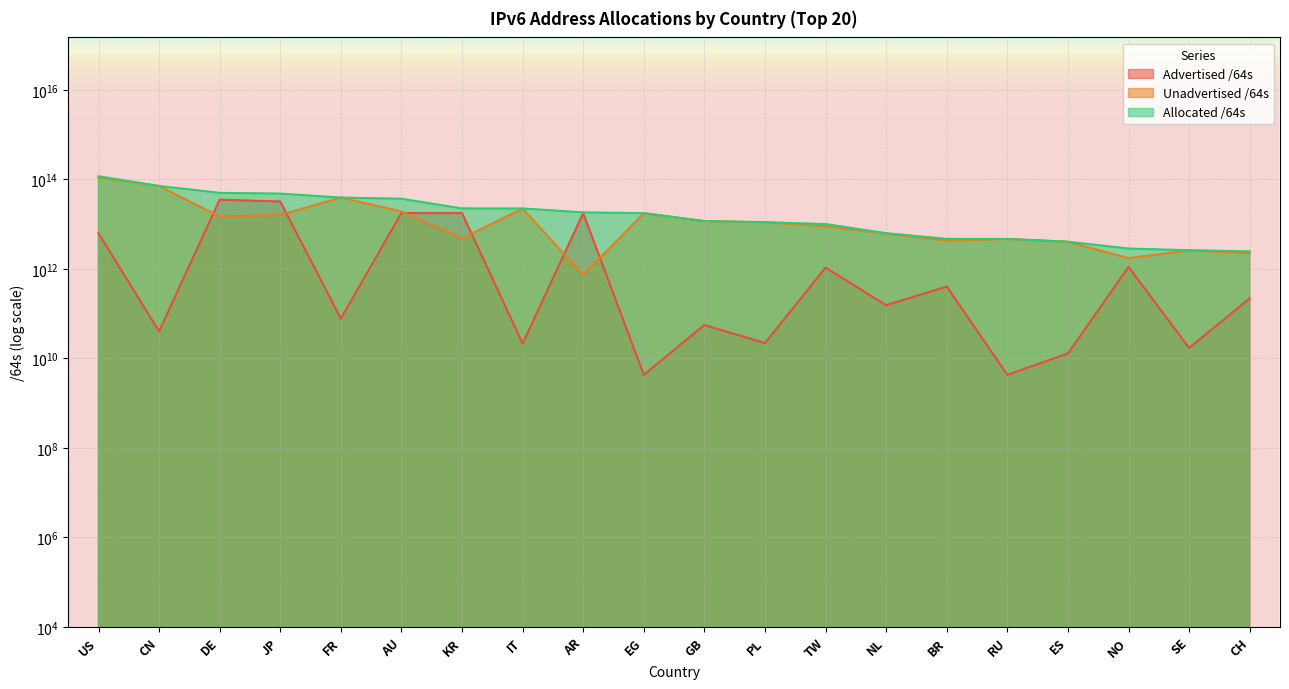

What is the sum of all Unadvertised /64s values?

375955124715522